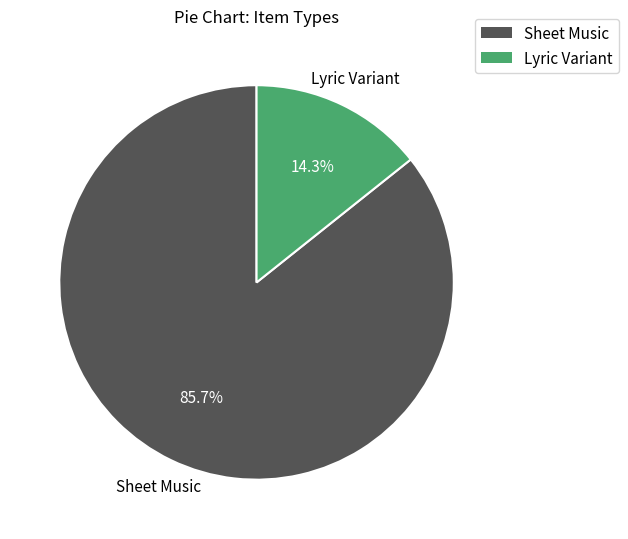

Rank the categories by value from highest to lowest.

Sheet Music, Lyric Variant